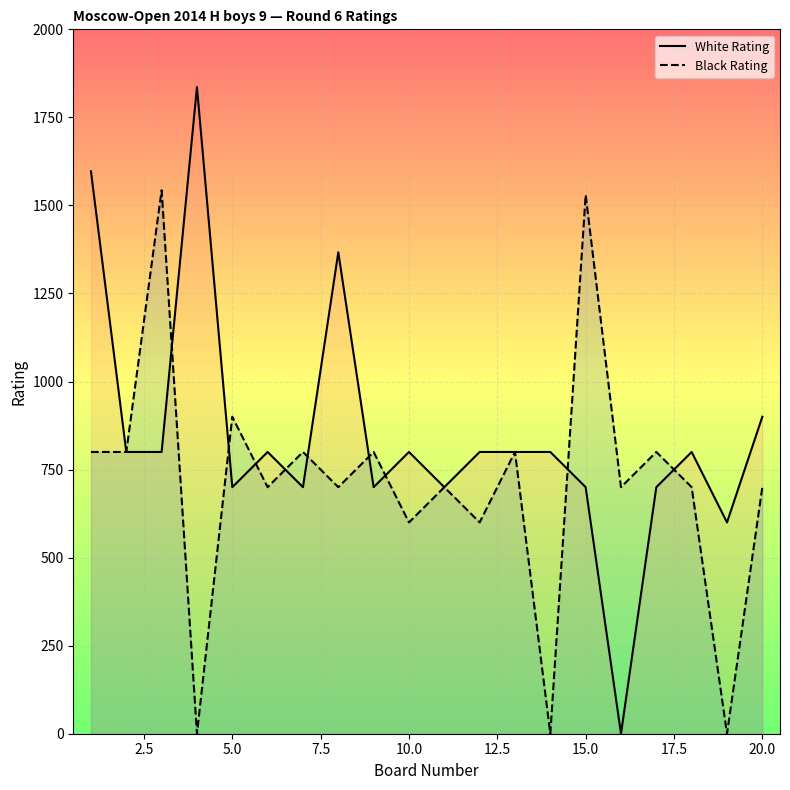

What is the difference between the maximum and minimum values in the White Rating series?

1836